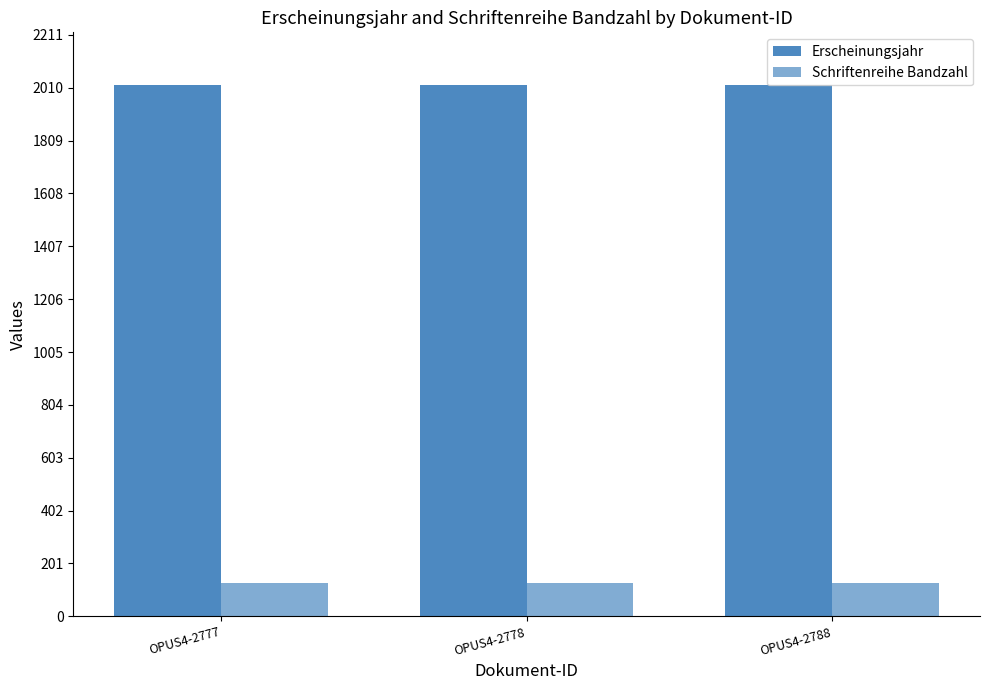

How many data points does each series have?

3